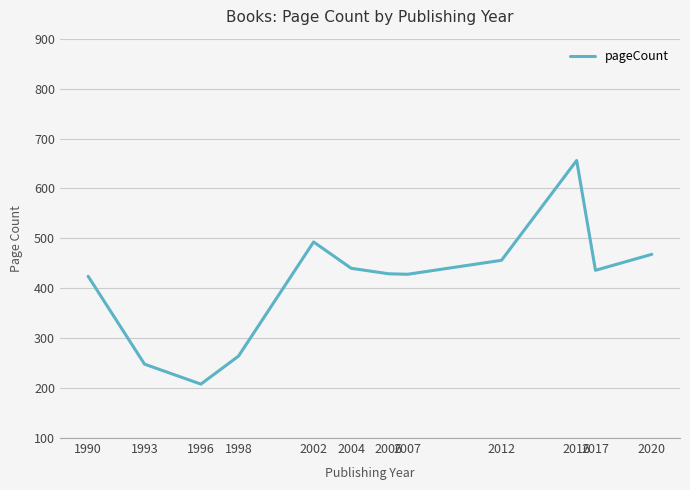

What value does the data have at 2007?

428.0